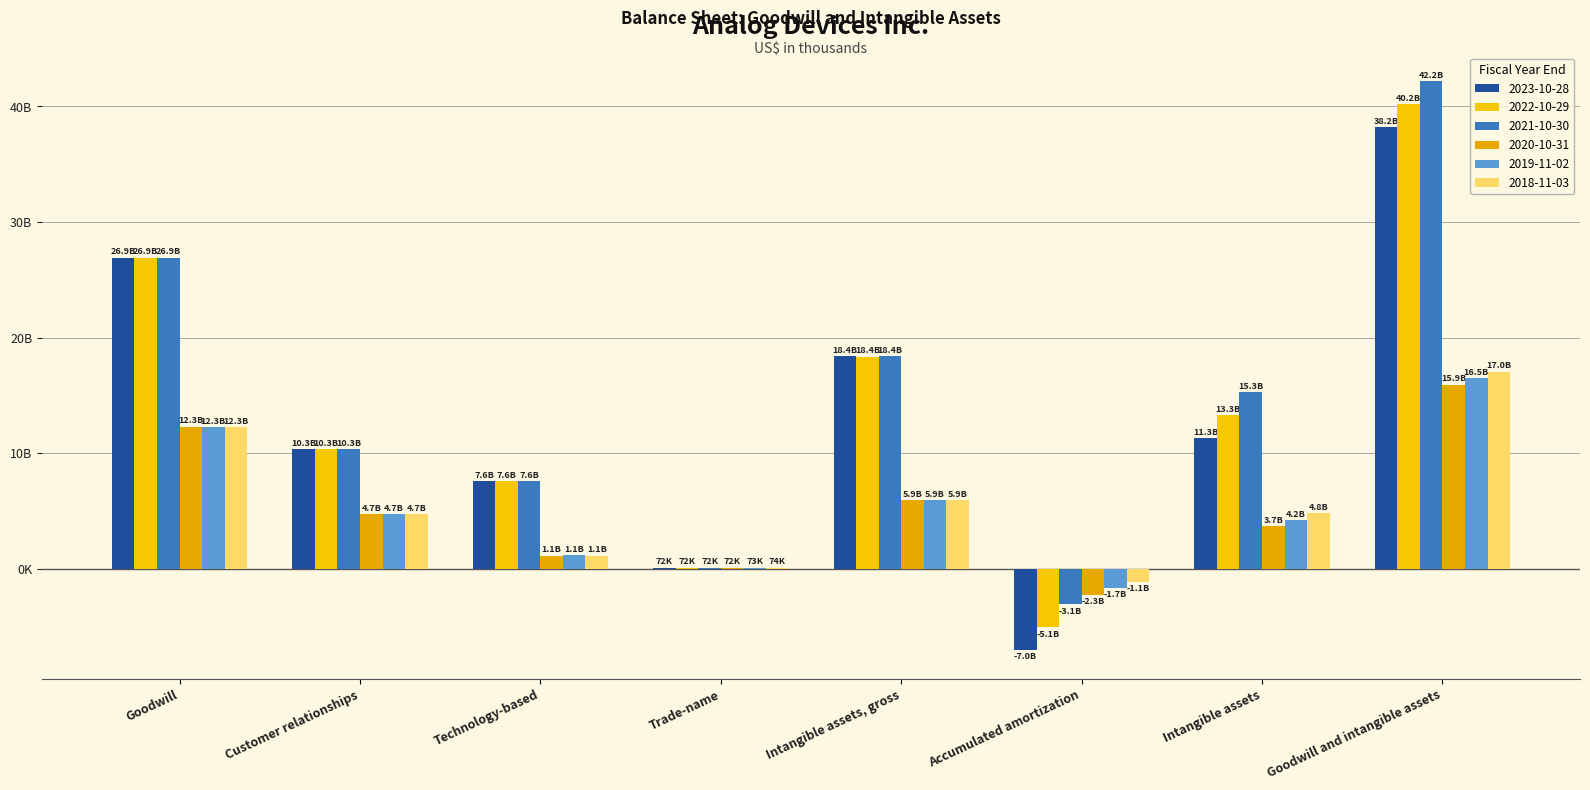

Are the bars horizontal?

No